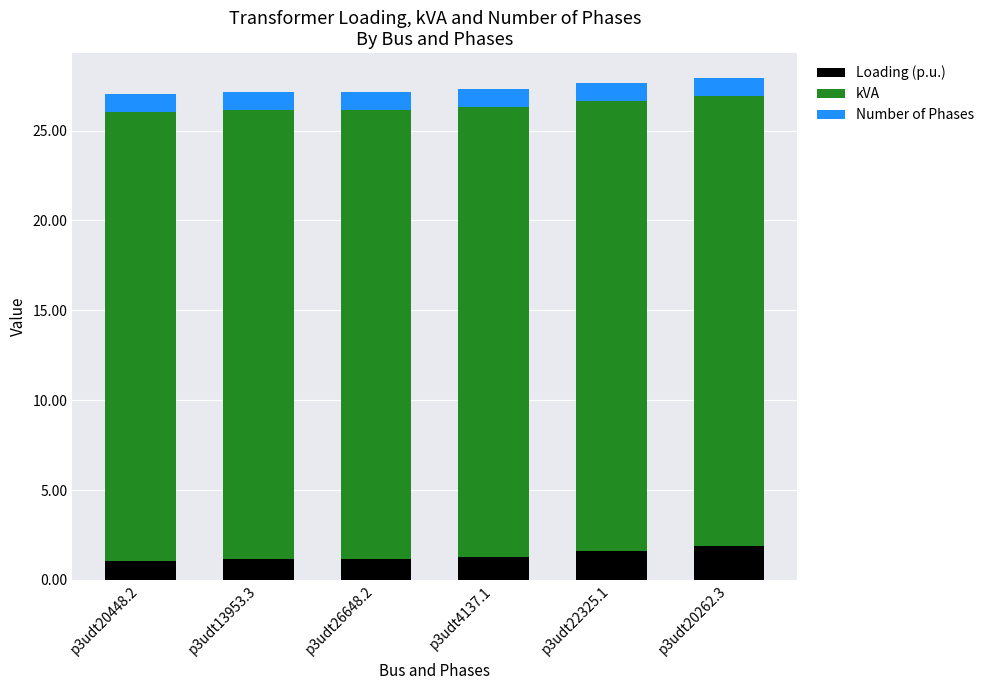

What is the lowest value of the Loading (p.u.) series?

1.0